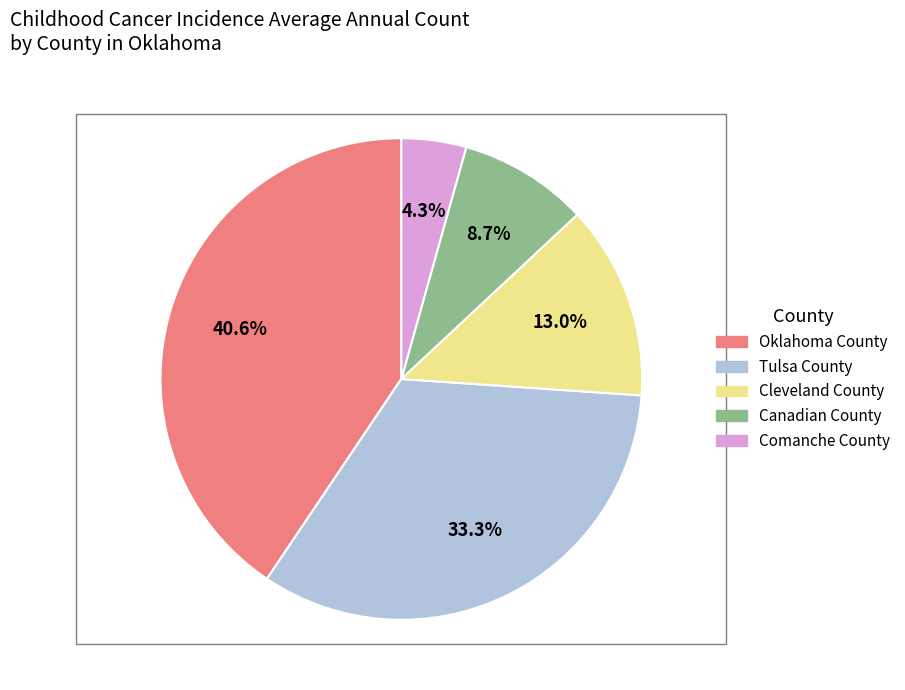

What portion of the pie excludes Comanche County?

95.7%